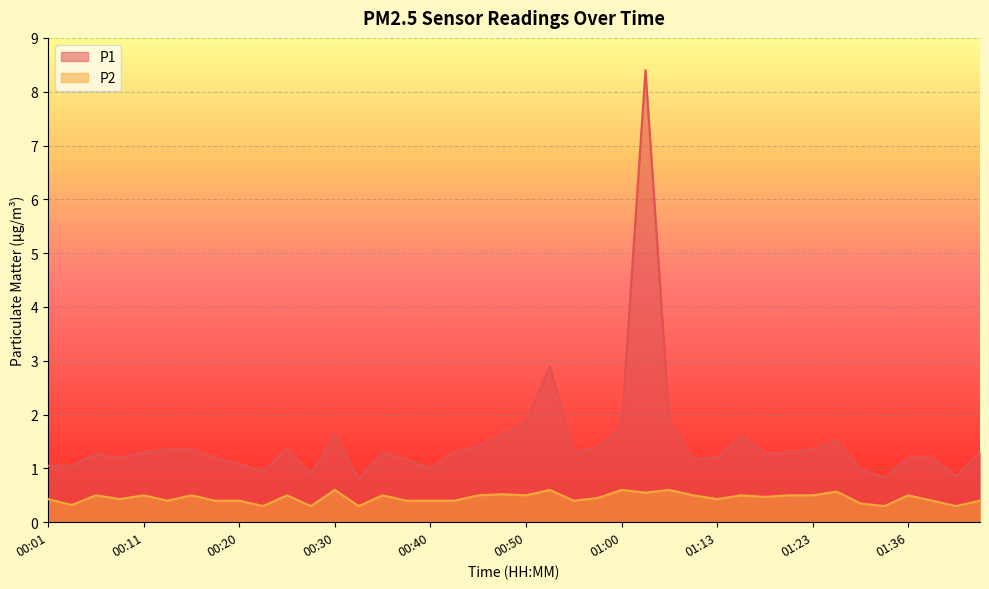

Where is the first local minimum for P2?

00:03